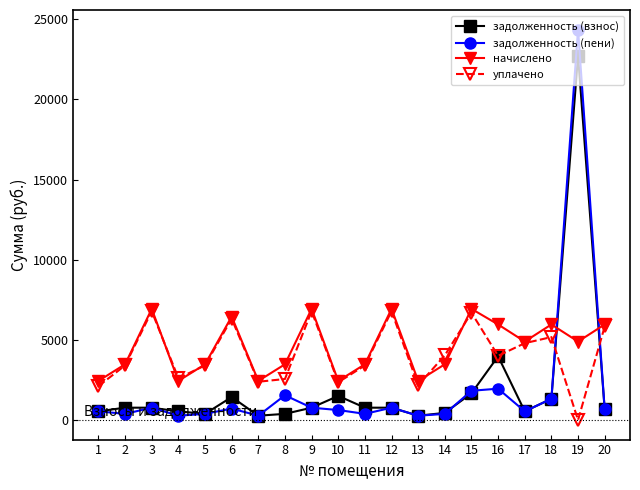

What is the spread (max minus min) of values at 3?

6163.2